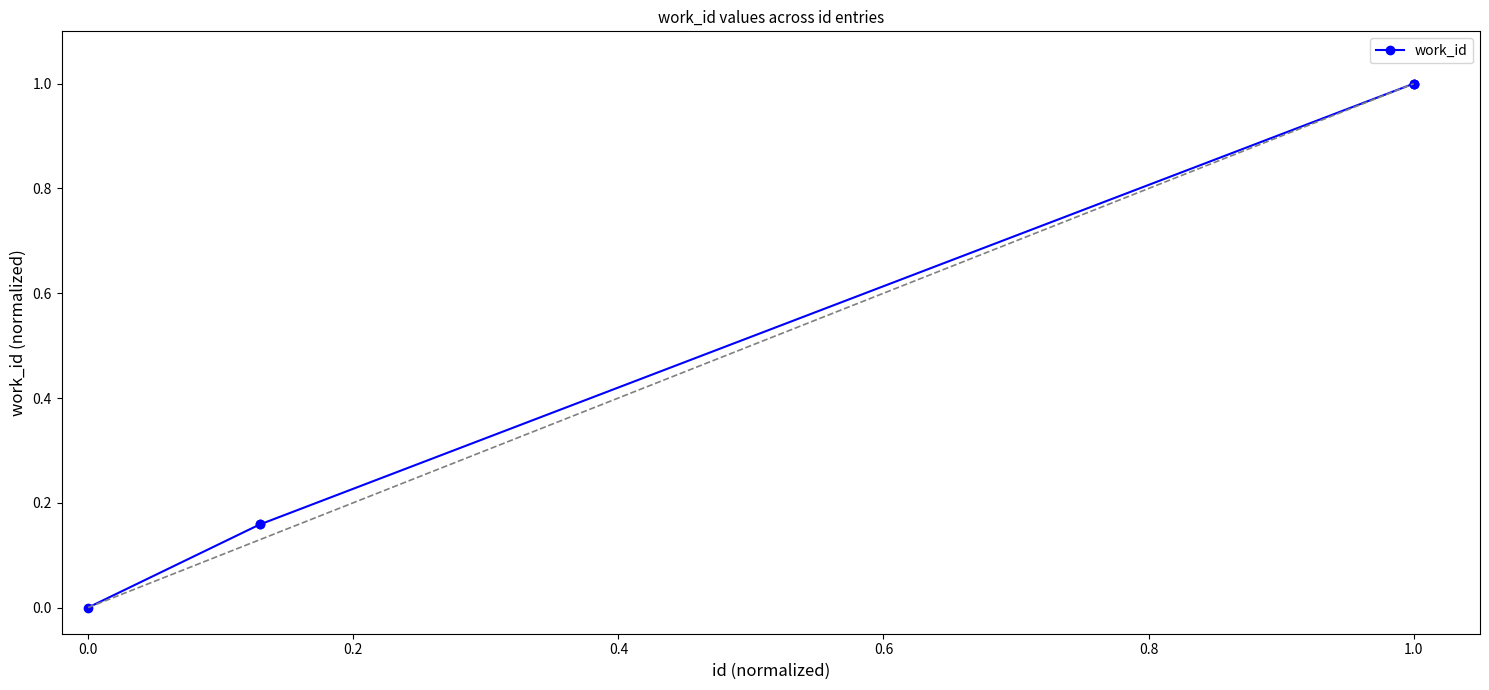

What is the maximum value shown in the chart?

1.0